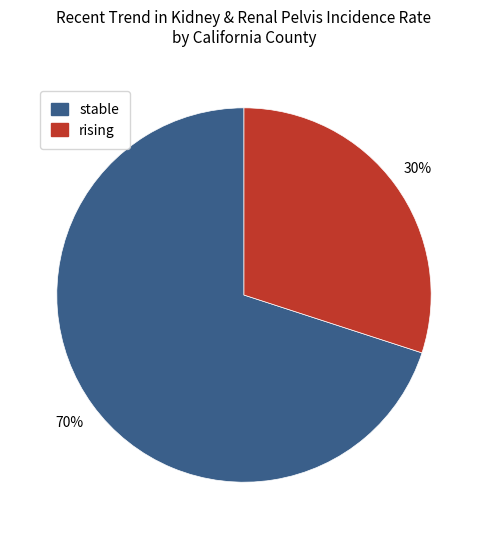

Is it true that rising is 41% of the pie?

False